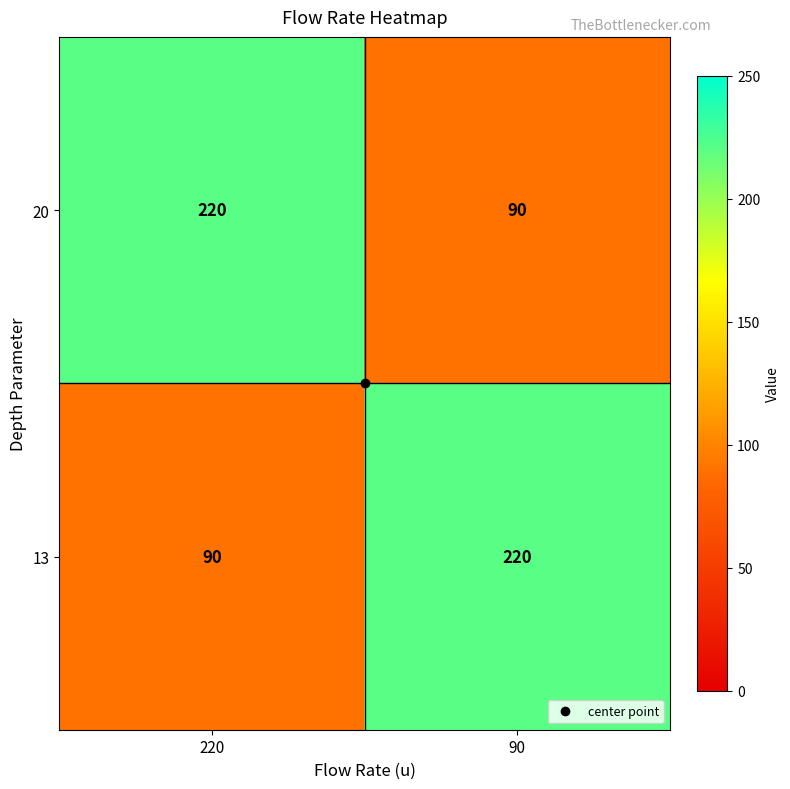

True or false: 13 has a value of 90 at 220.

True